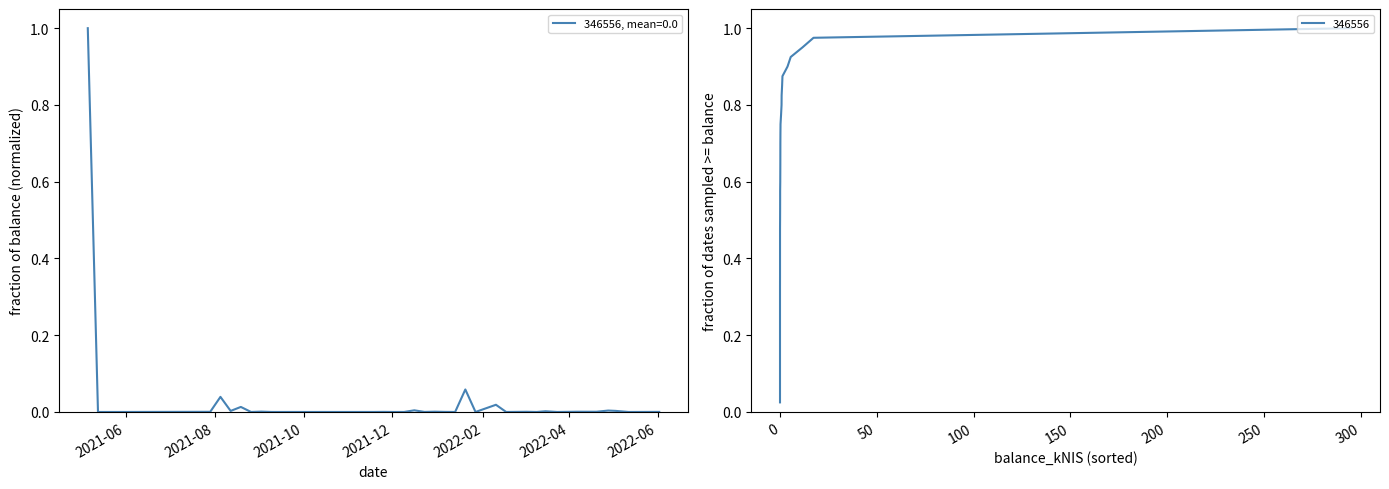

Which label corresponds to the largest value in the chart?

2021-05-06